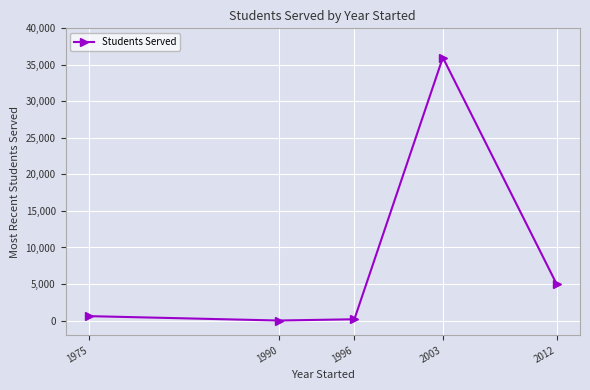

Read the value at 1975, to the nearest 100.

600